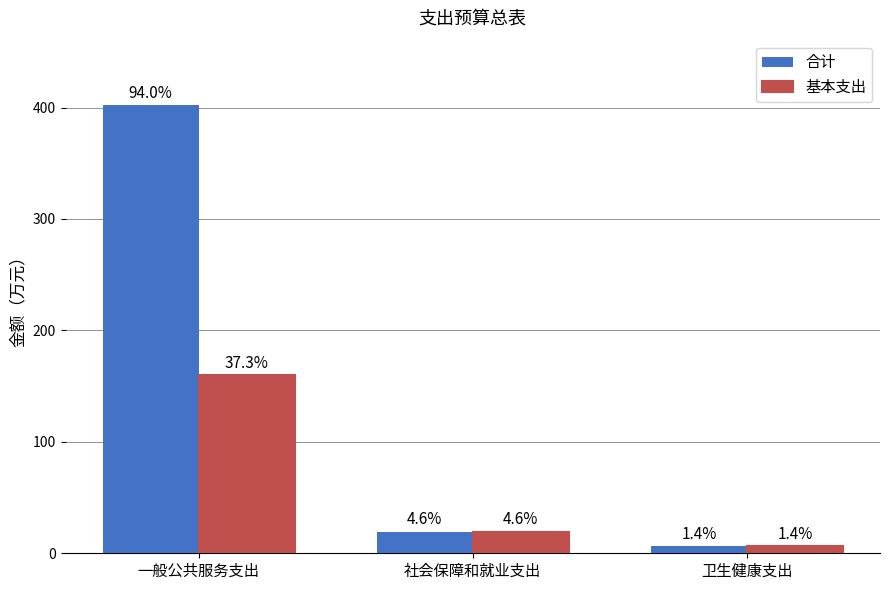

What is the difference between the highest and lowest values at 一般公共服务支出?

242.3